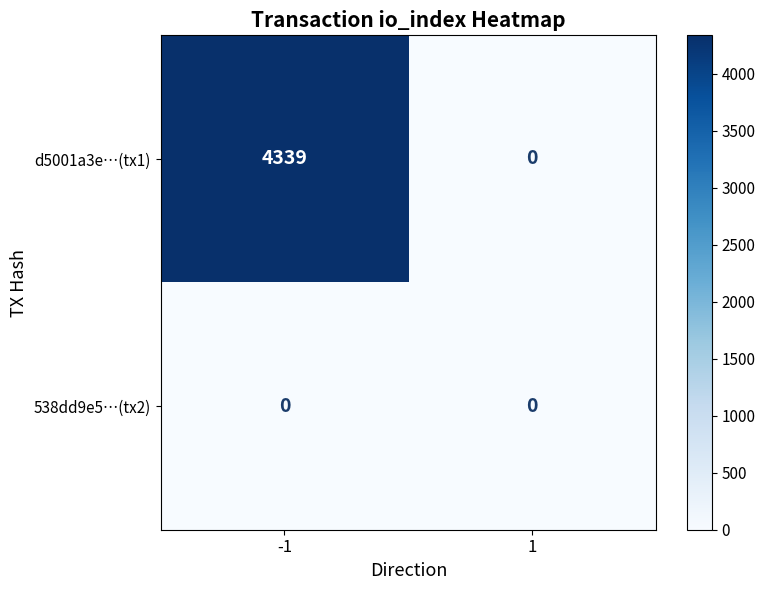

Reading left to right, list all the values displayed in this chart.

d5001a3e…(tx1): 4339	0
538dd9e5…(tx2): 0	0